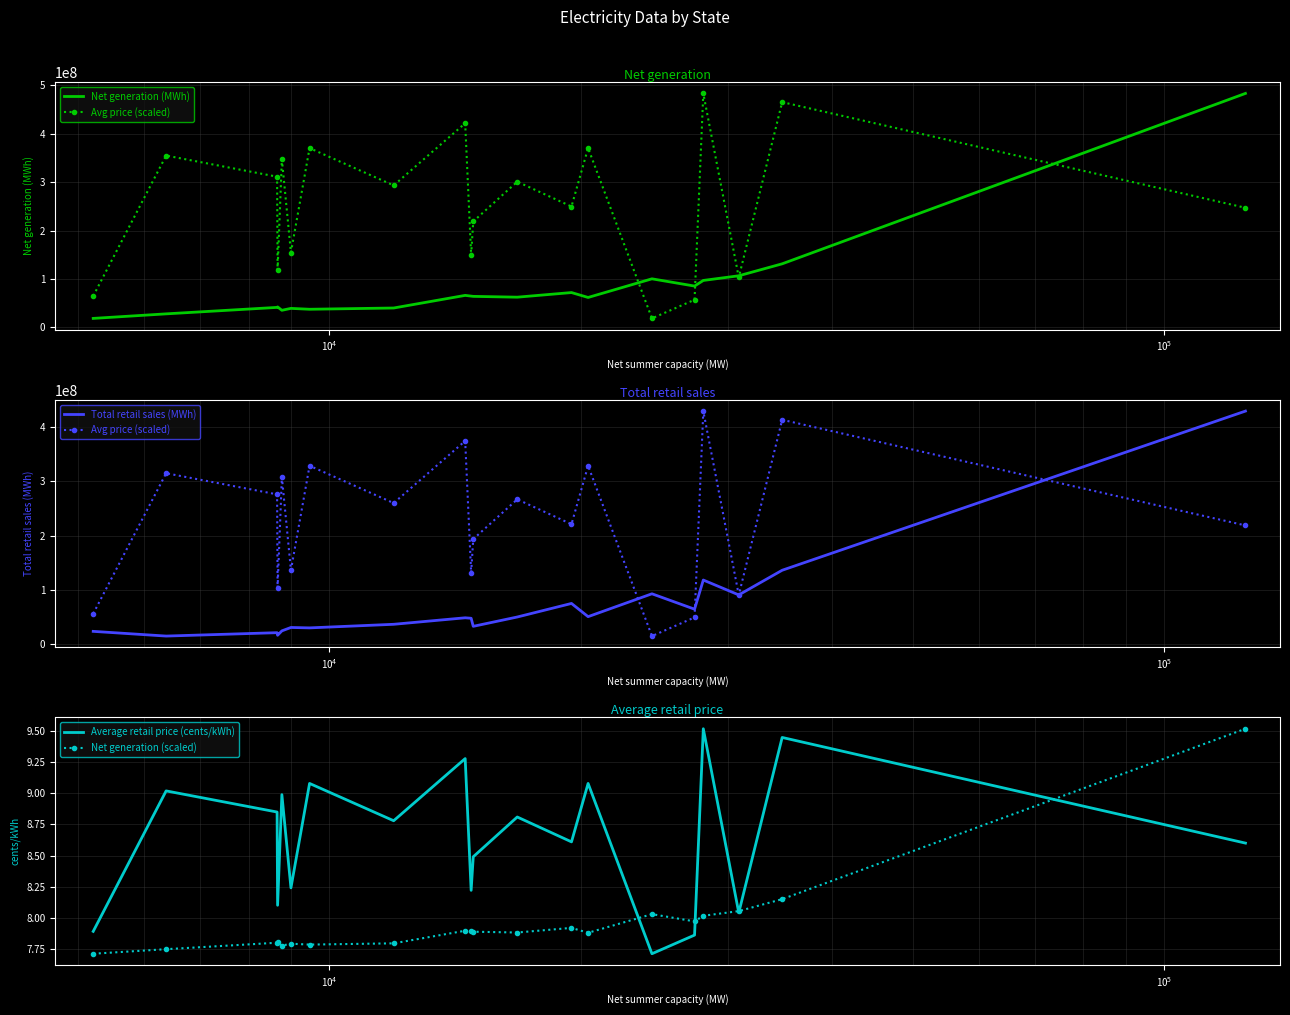

What is the difference between the second highest and minimum values in the Average retail price (cents/kWh) series?

1.7